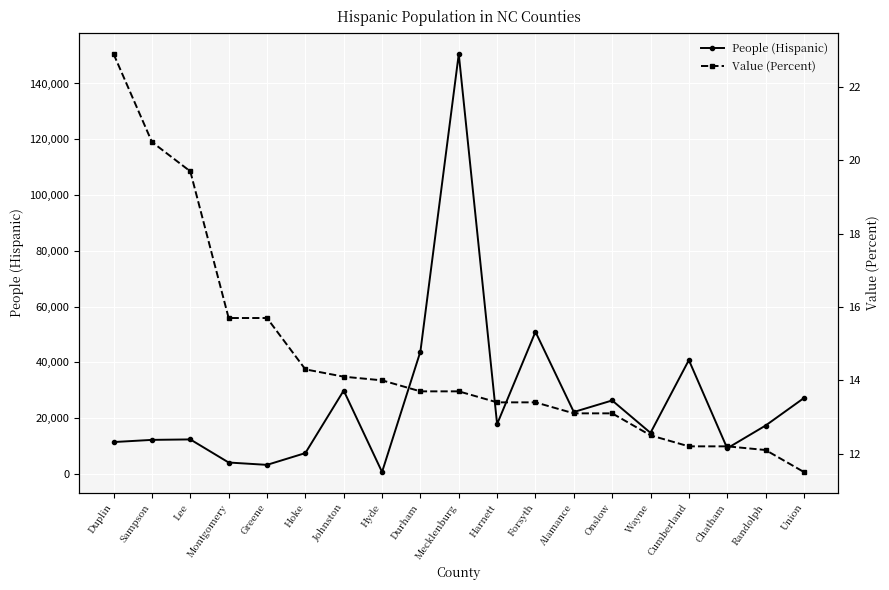

True or false: Value (Percent) and People (Hispanic) cross at least once.

False